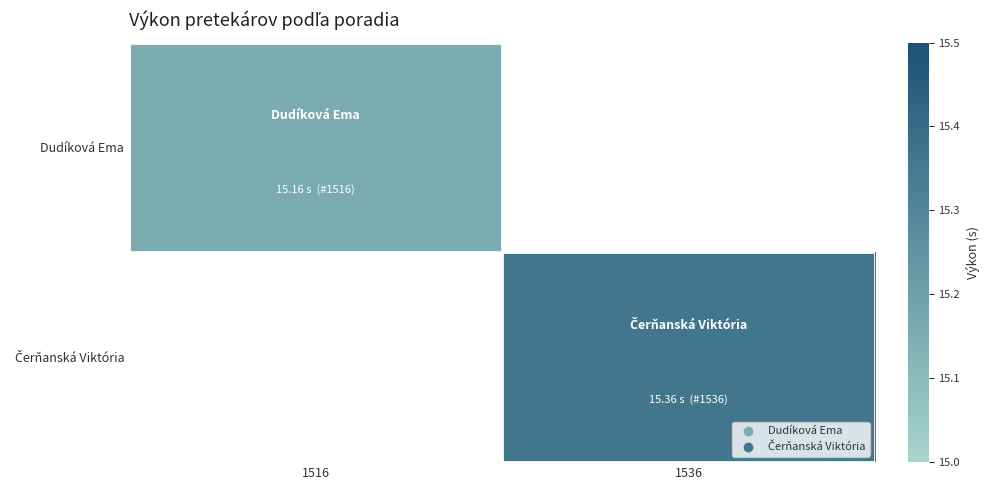

At how many categories does at least one series exceed 5?

2